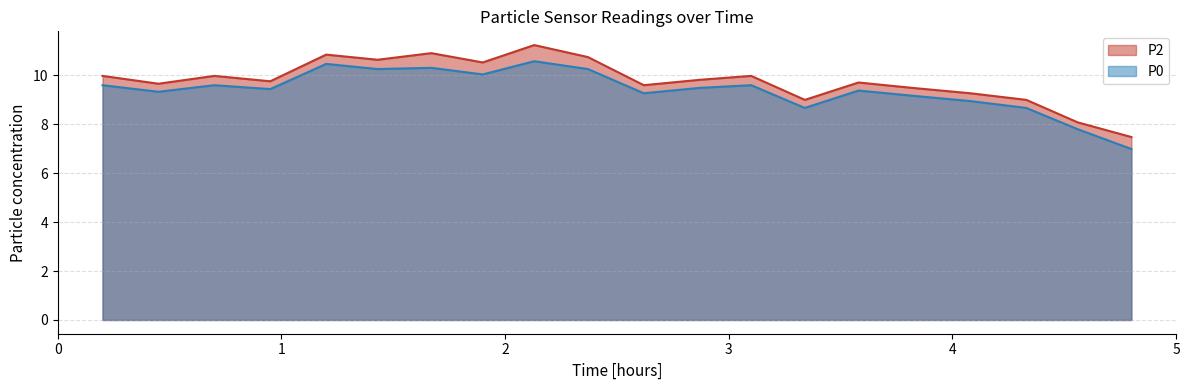

Where does the P0 series first go above 9?

00:12